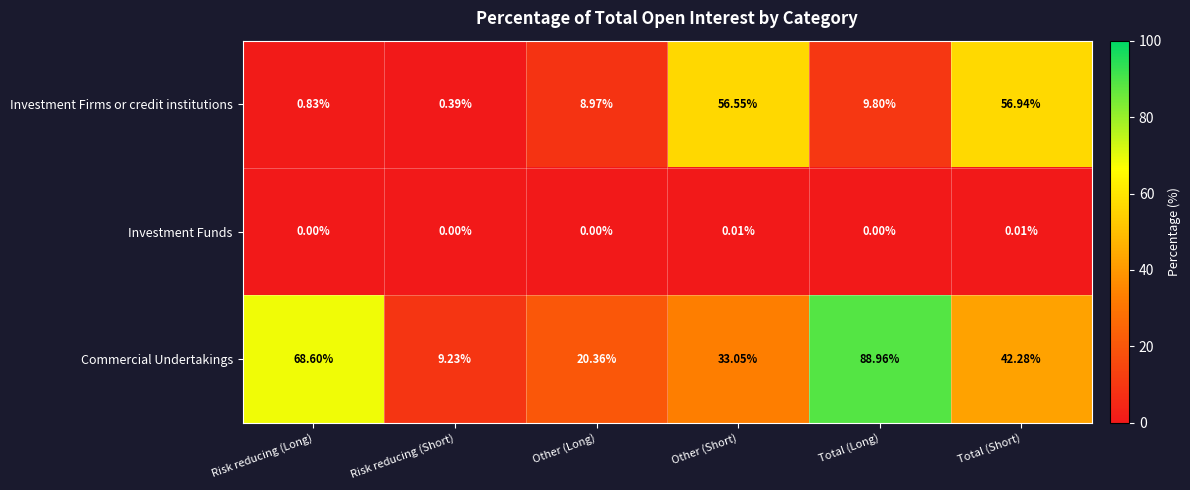

List the series in order of their overall mean, highest first.

Commercial Undertakings, Investment Firms or credit institutions, Investment Funds